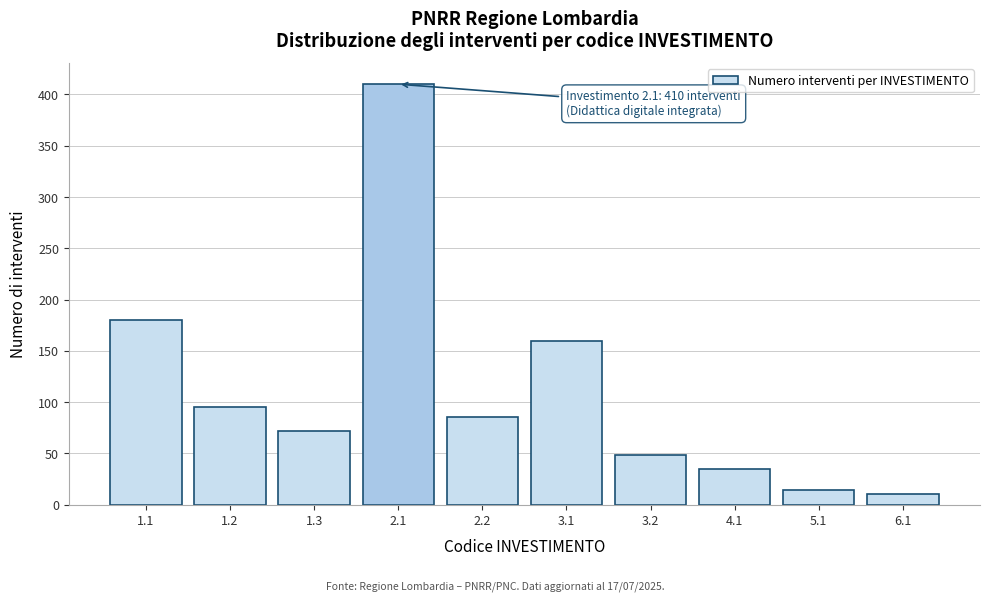

Reading left to right, what are all the values shown in this chart?

180	95	72	410	85	160	48	35	14	10